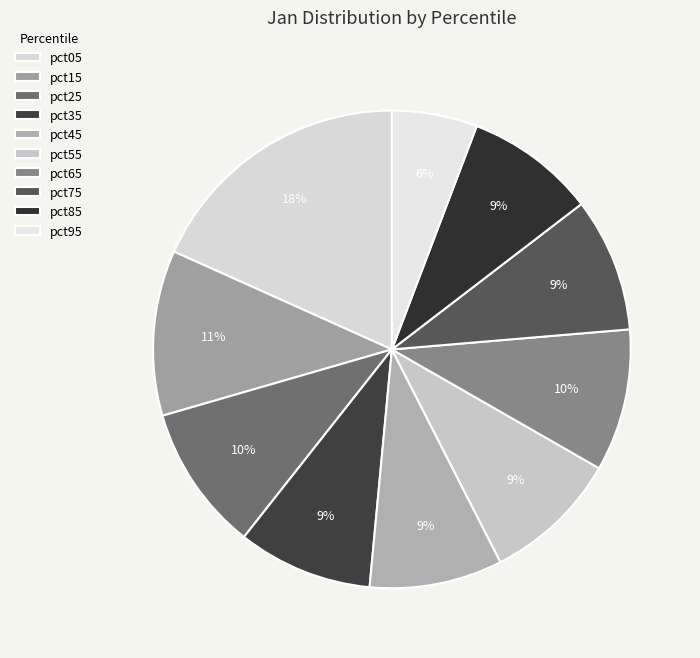

Does pct45 represent more than half of the total?

No